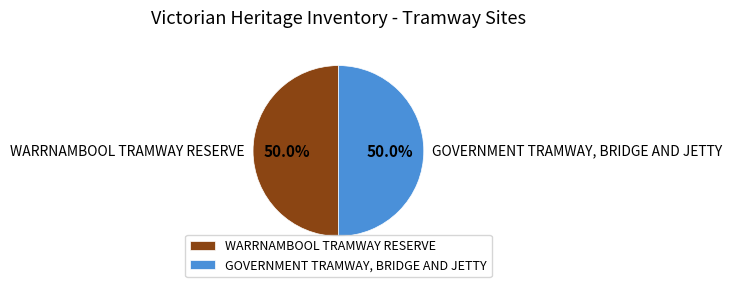

Combined, do WARRNAMBOOL TRAMWAY RESERVE and GOVERNMENT TRAMWAY, BRIDGE AND JETTY account for over 50%?

Yes